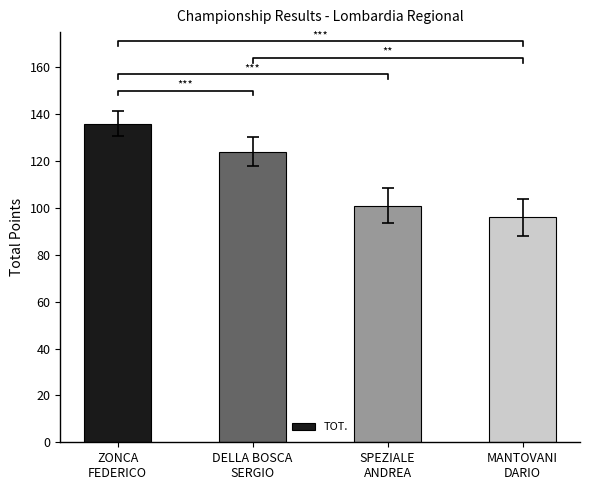

Reading left to right, transcribe all the data shown in this chart.

ZONCA
FEDERICO=136	DELLA BOSCA
SERGIO=124	SPEZIALE
ANDREA=101	MANTOVANI
DARIO=96